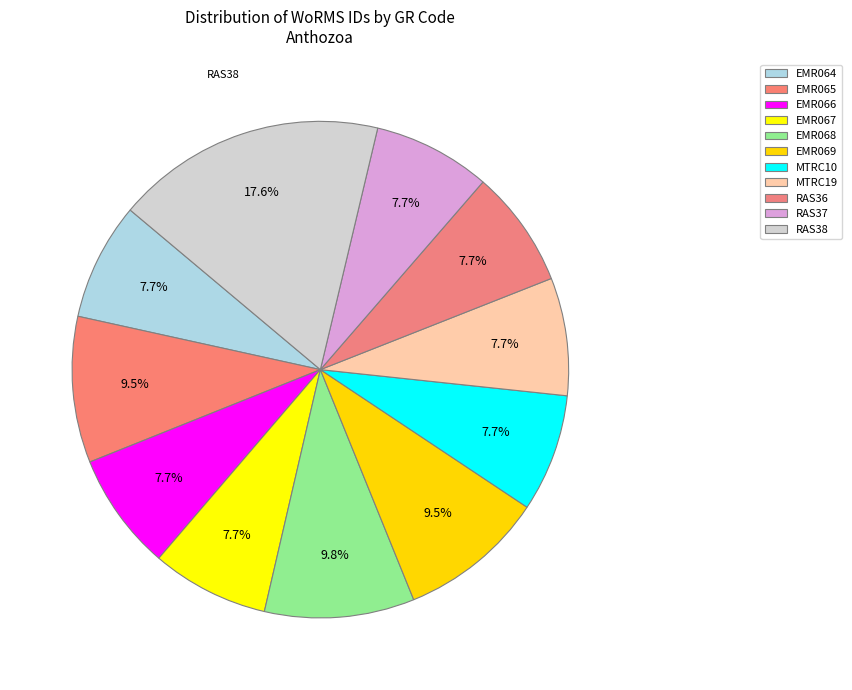

Is it true that MTRC19 is 2% of the pie?

False